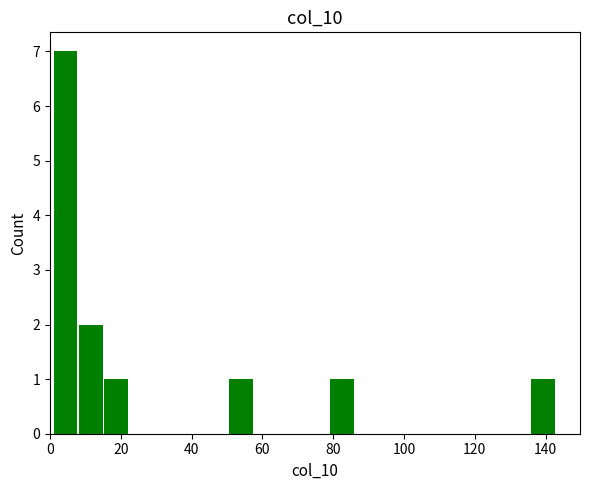

Read against the x-axis, roughly where is the centre of the tallest bar?

4